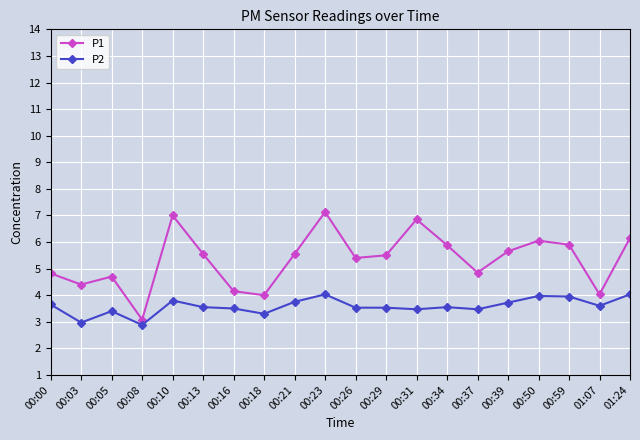

True or false: P1 has a value of 4.7 at 00:05.

True